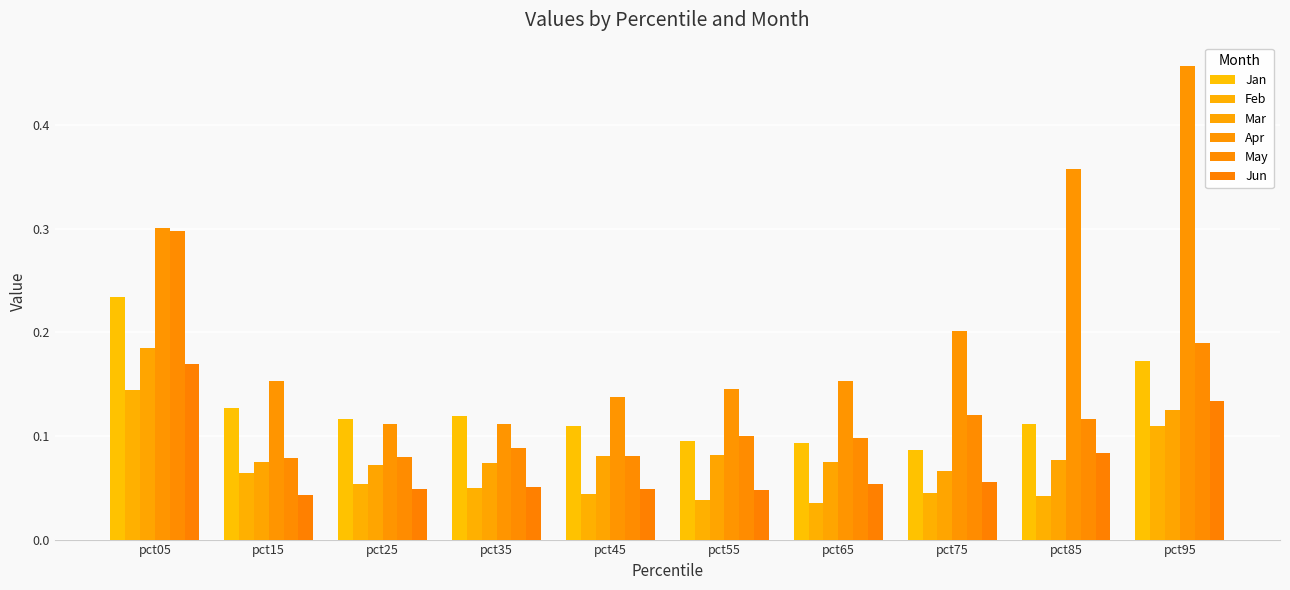

Which category has the highest value in the Feb series?

pct05